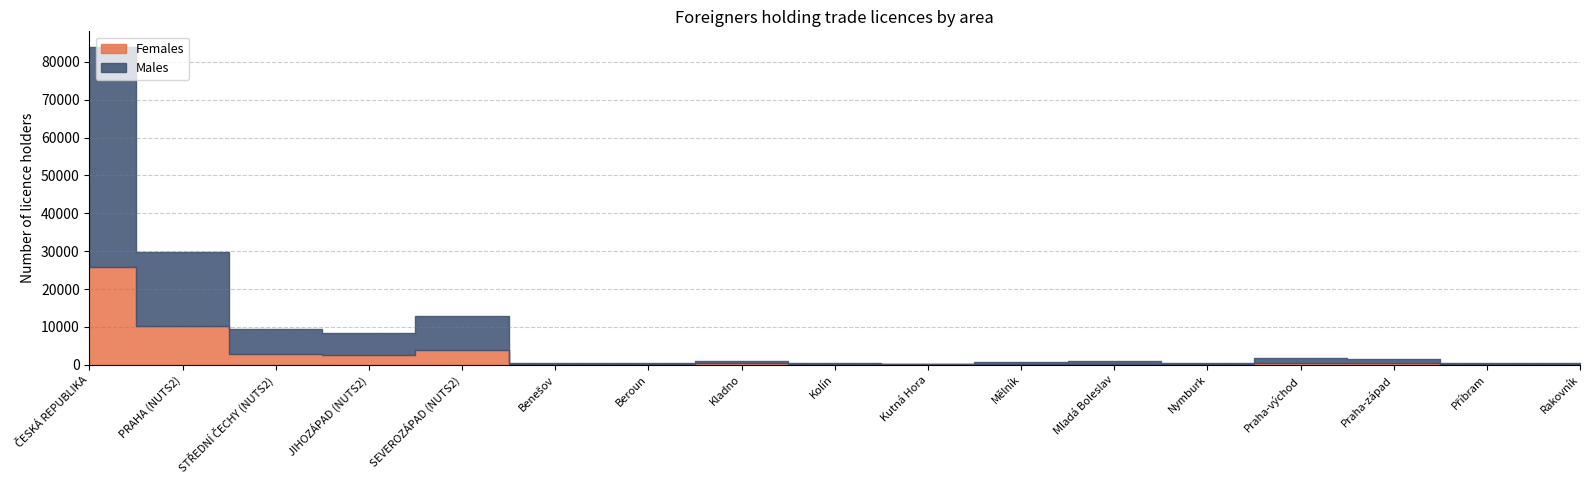

What is the sum of the Males values at Rakovník and Nymburk?

691